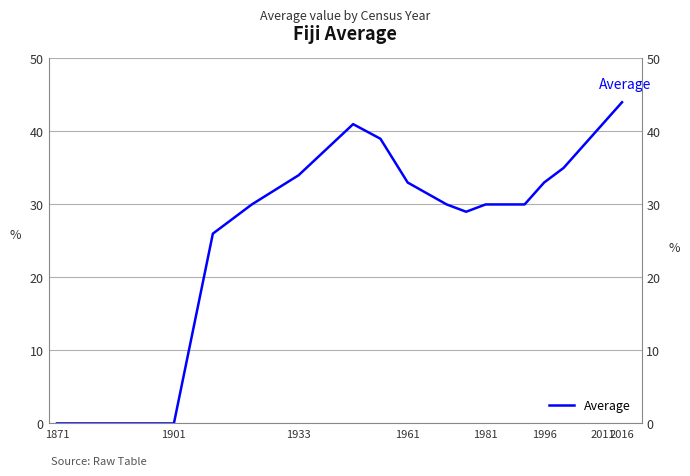

What position from the left is 2011?

7